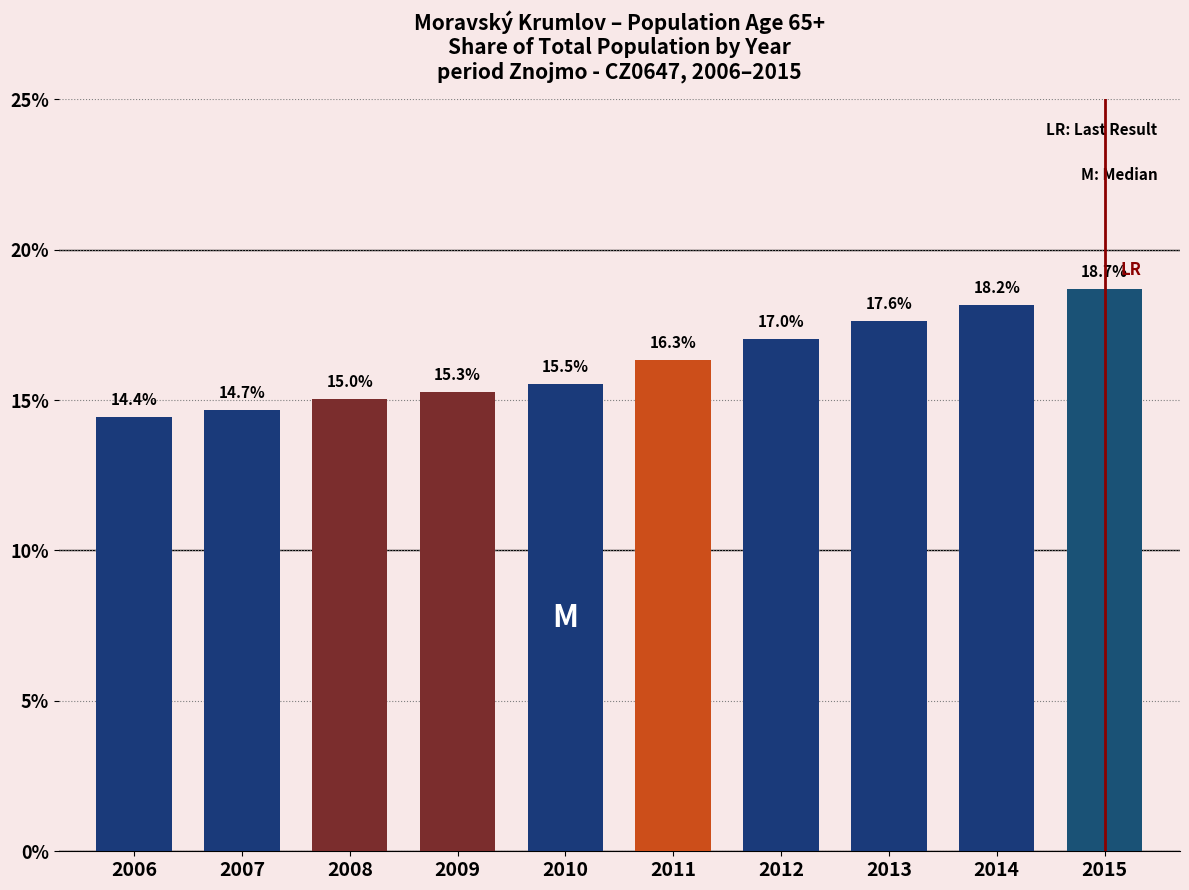

Reading left to right, transcribe all the data shown in this chart.

14.4	14.7	15.0	15.3	15.5	16.3	17.0	17.6	18.2	18.7